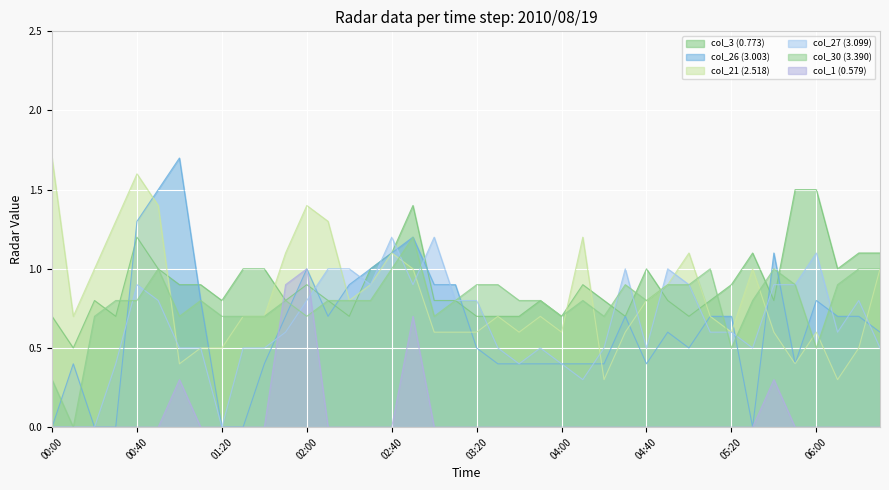

Is it true that col_27 (3.099) equals 0.5 at 00:40?

False